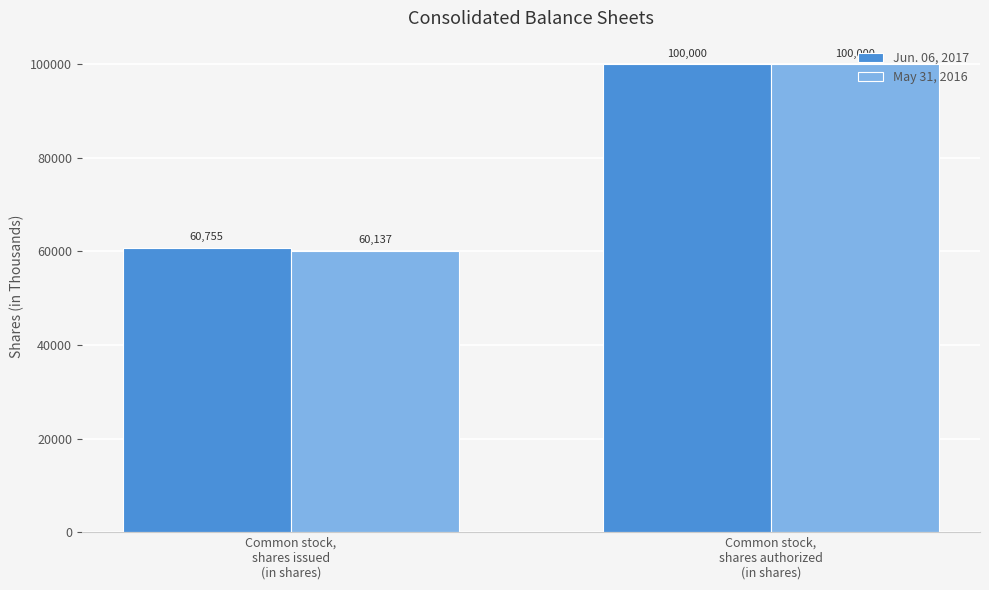

Reading left to right, what are all the values shown in this chart?

Jun. 06, 2017: 60755	100000
May 31, 2016: 60137	100000